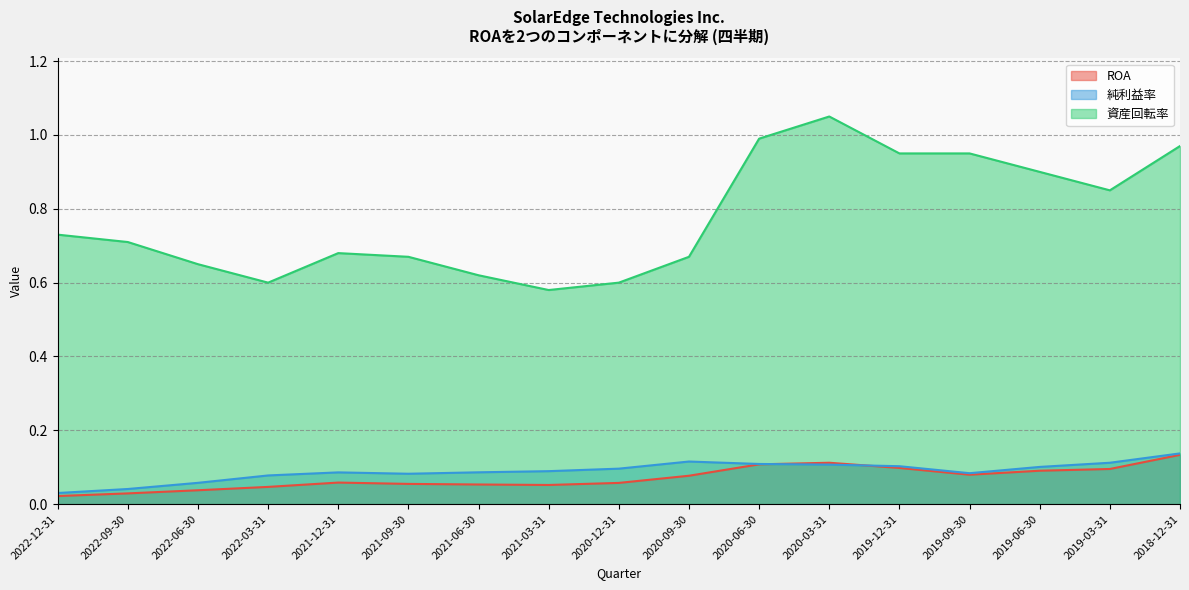

What is the maximum value shown in the chart?

1.1